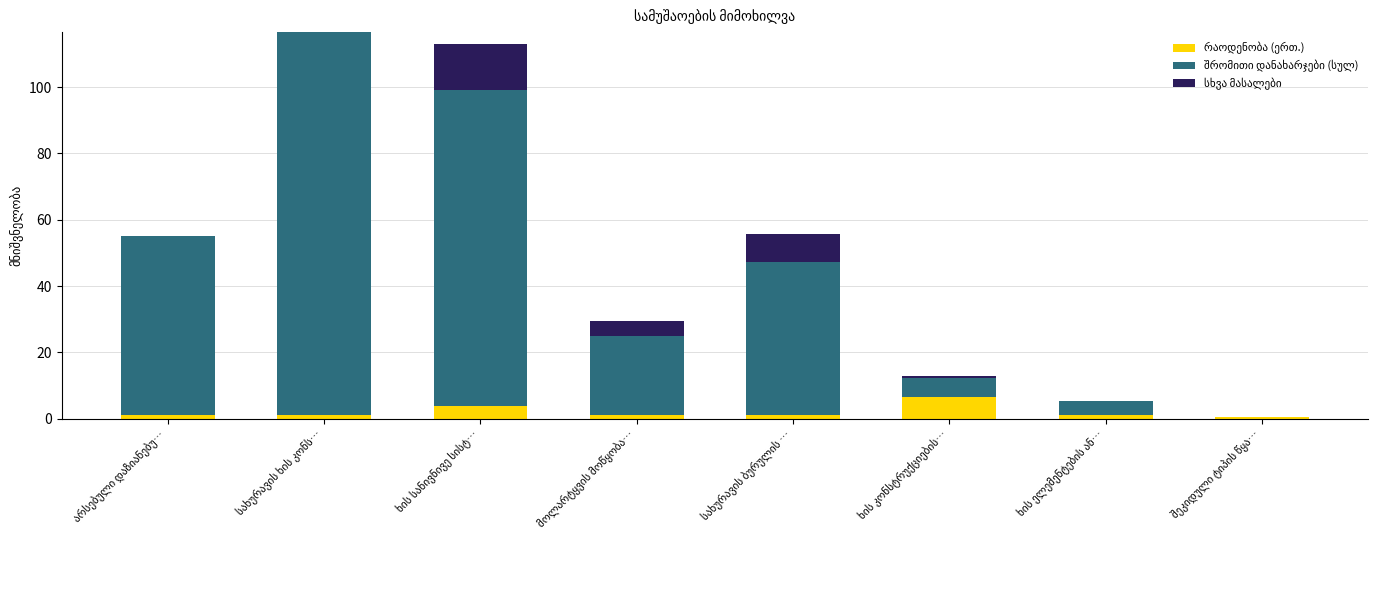

Are the bars grouped side by side (vs. stacked)?

No